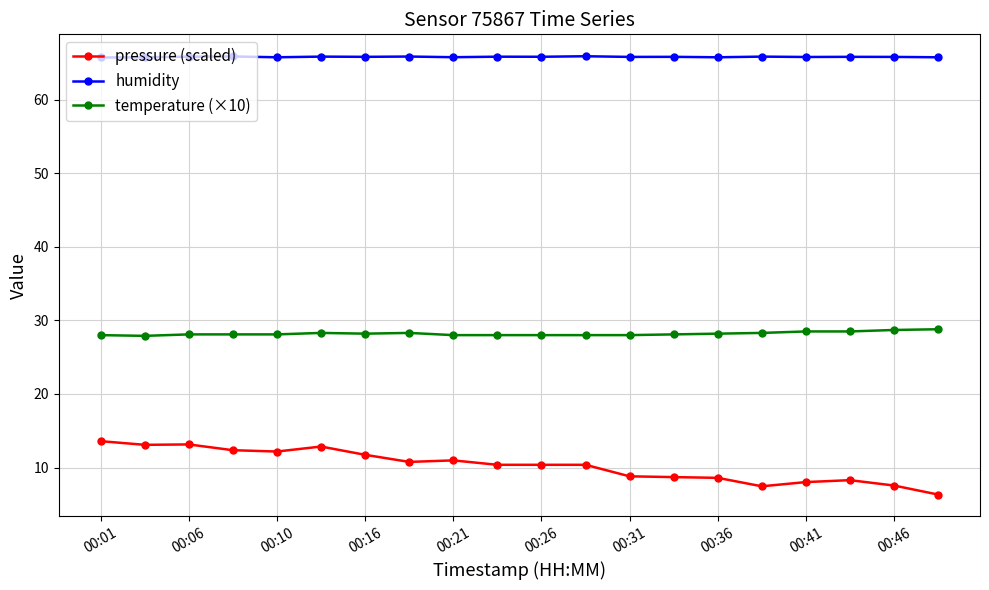

True or false: pressure (scaled) and temperature (×10) intersect in this chart.

False